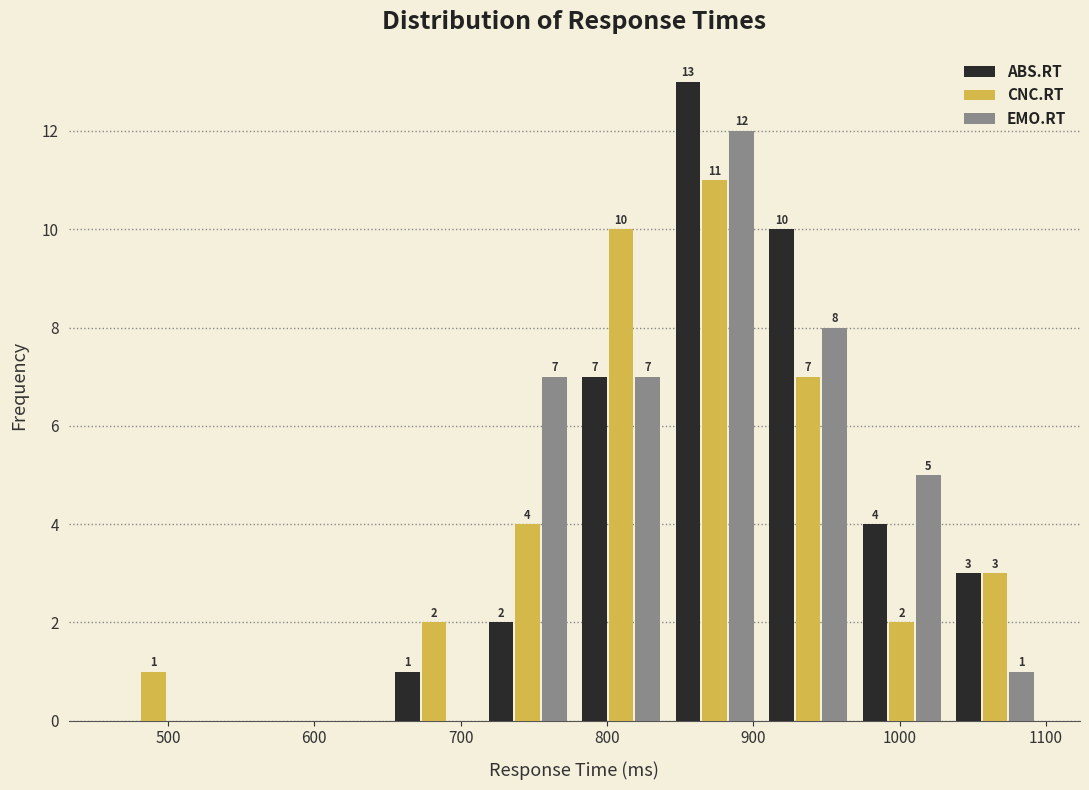

In the ABS.RT series, which range on the x-axis has the tallest bar?

840 to 910